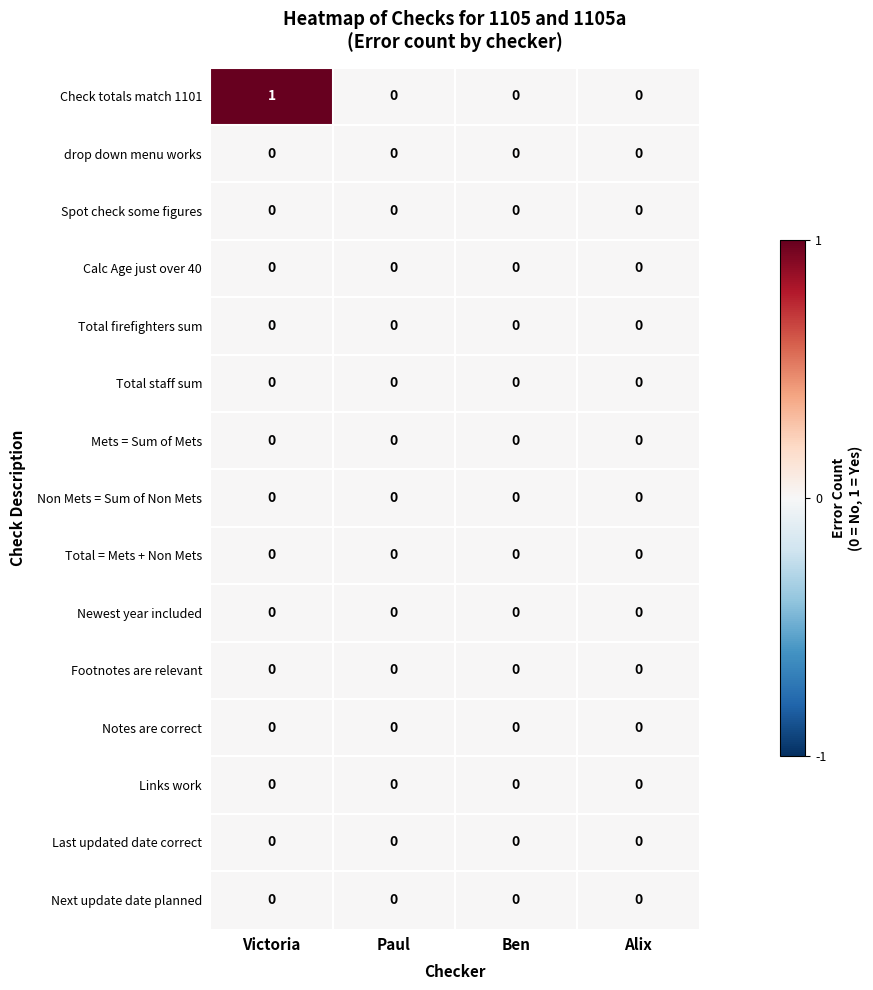

The value of Spot check some figures at Alix is 0. True or false?

True